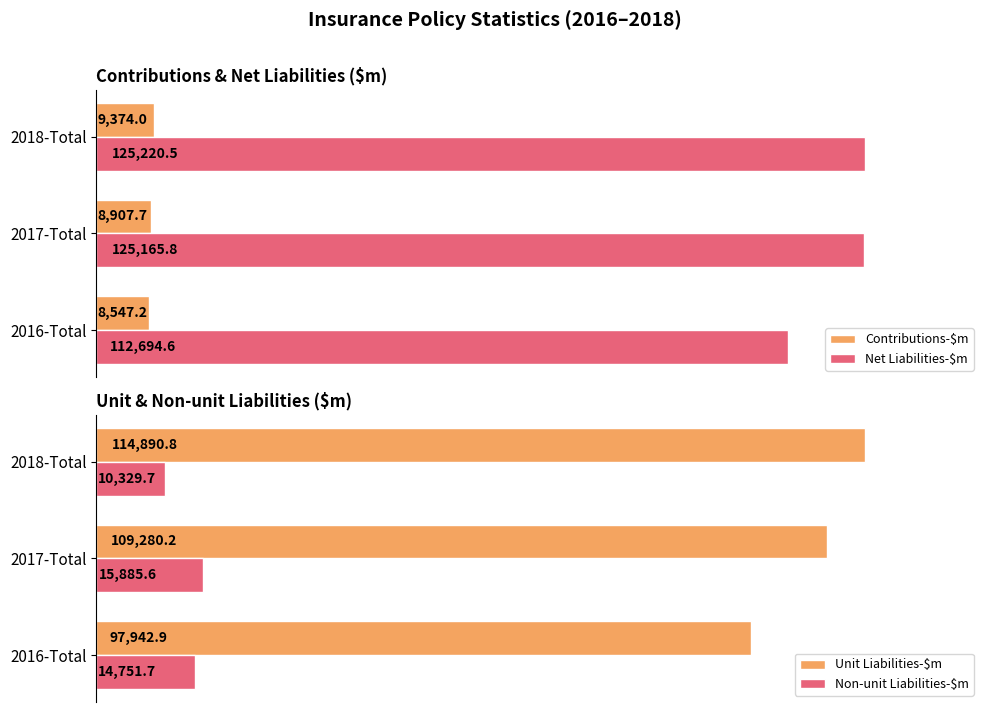

How many data points in Unit Liabilities-$m are less than 109280?

1